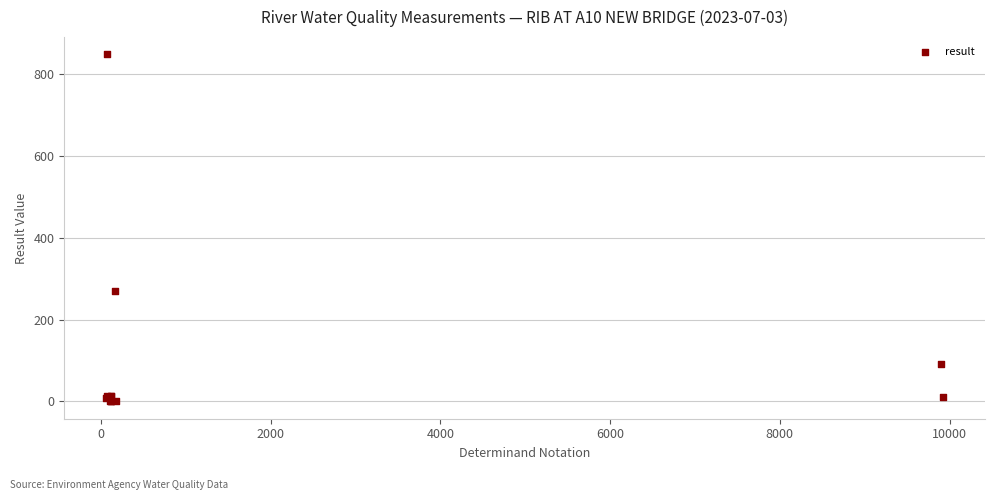

What Y value in the scatter plot is closest to 424?

270.0